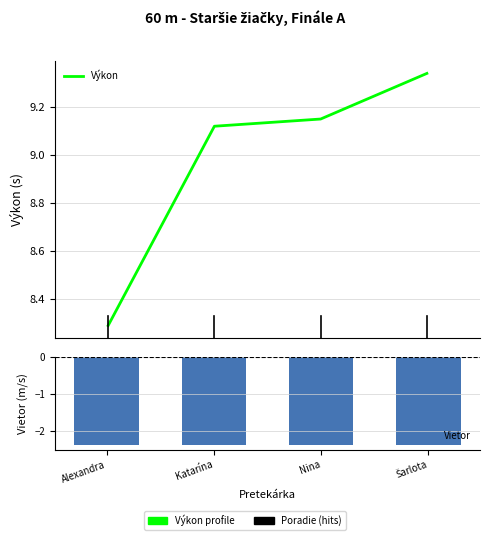

How many bars are there in total?

8